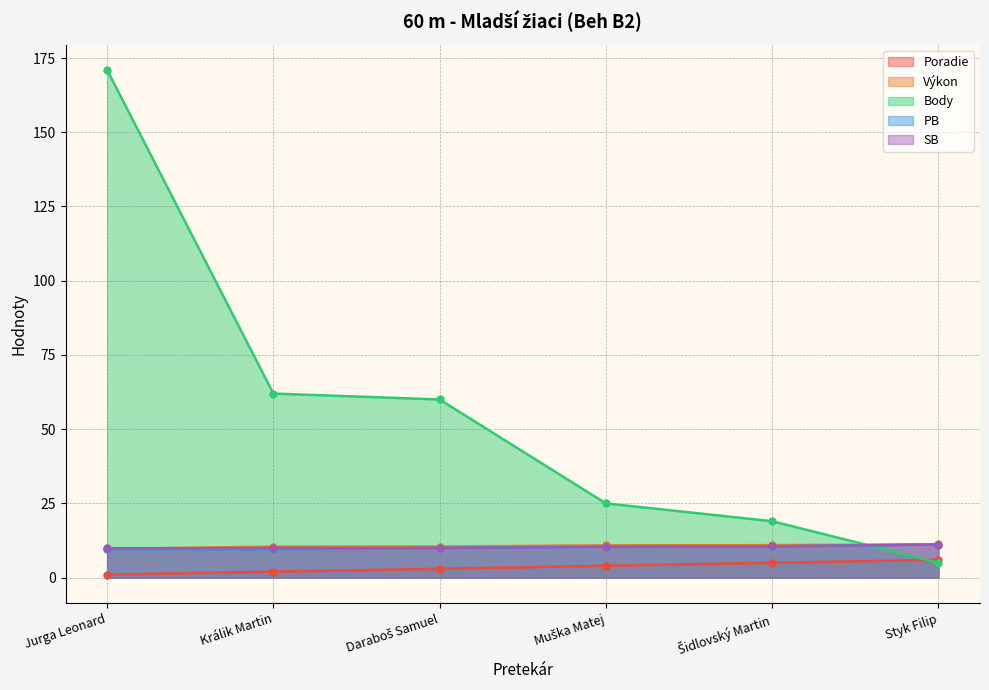

Which series has the largest range (max minus min)?

Body